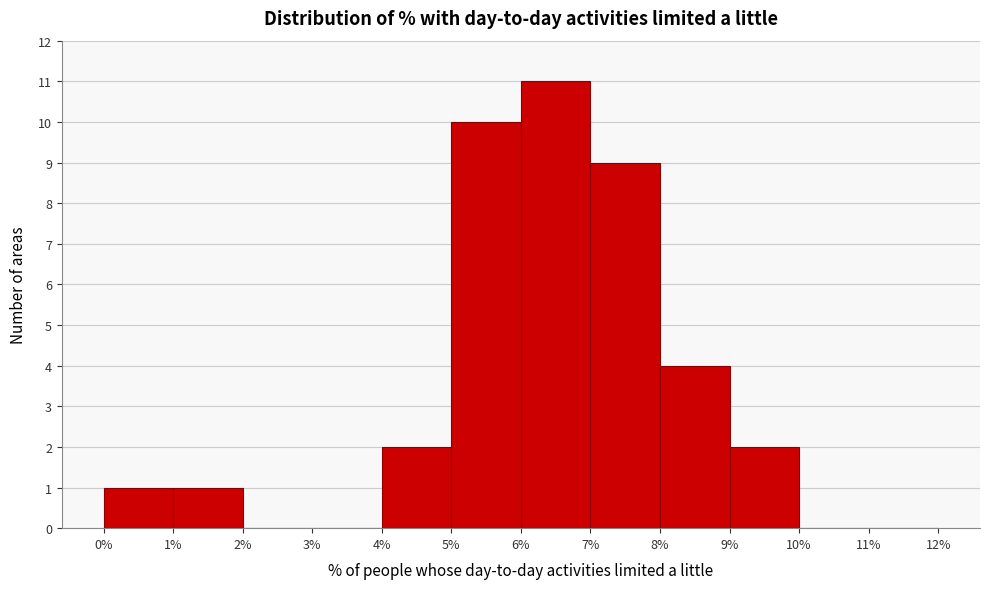

Reading left to right, transcribe this chart: for each bar, give the range it covers on the x-axis and its height. The values are not printed on the chart, so give them approximately, as read against the axis.

0% to 1%: 1
1% to 2%: 1
2% to 3%: 0
3% to 4%: 0
4% to 5%: 2
5% to 6%: 10
6% to 7%: 11
7% to 8%: 9
8% to 9%: 4
9% to 10%: 2
10% to 11%: 0
11% to 12%: 0